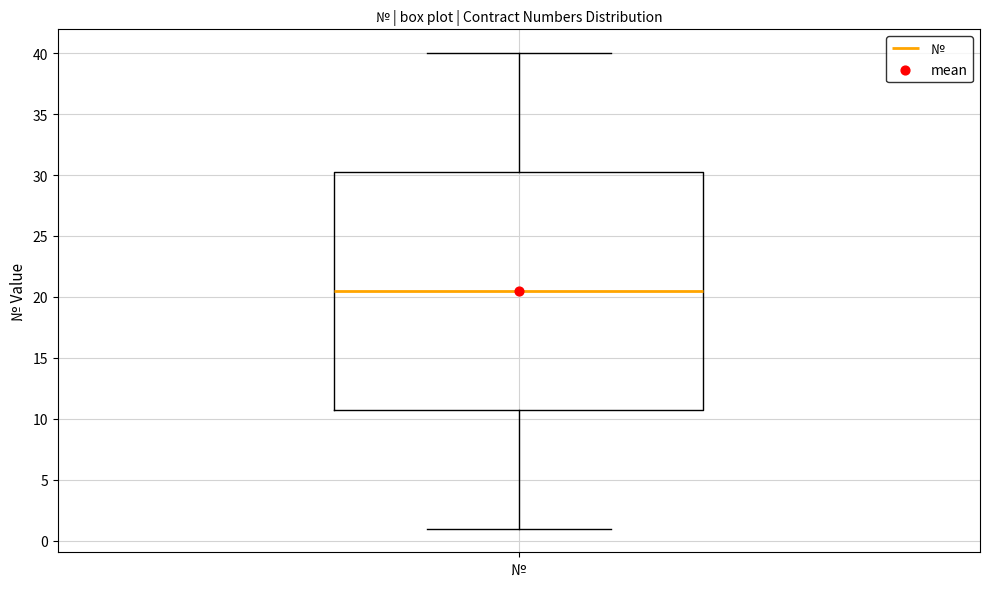

Transcribe this box plot: give where the median line is, the range the box spans, and where the two whiskers end, as read against the y-axis. The values are not printed on the chart, so give them approximately, as read against the axis.

median 20.5, box 11.0 to 30.5, whiskers 1.0 to 40.0